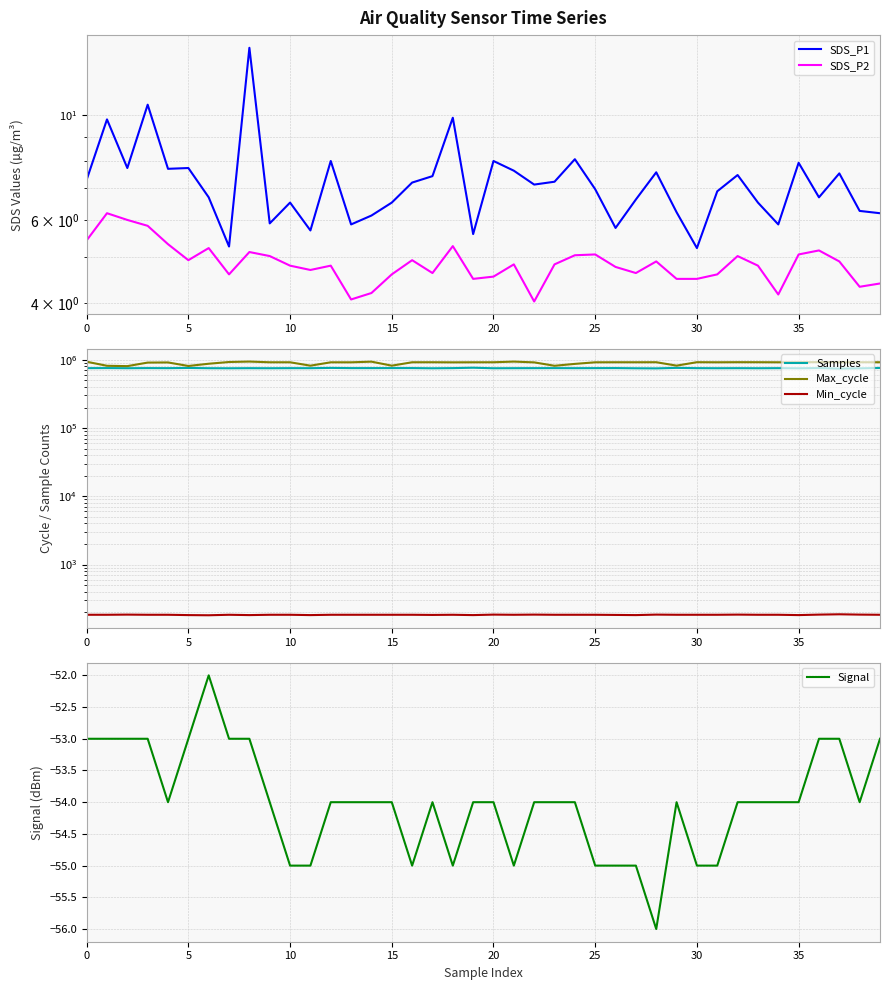

What is the difference between the highest and lowest values at 30?

875189.0